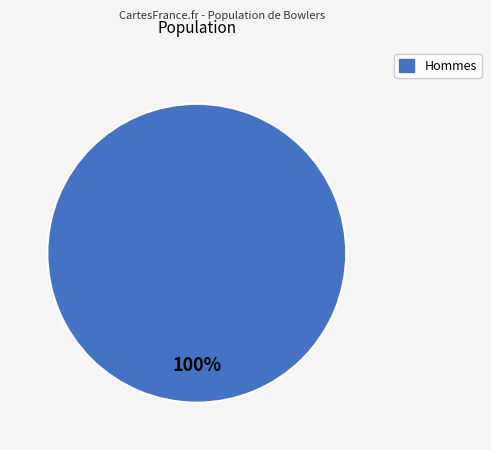

Is there any slice that represents more than half of the pie?

Yes